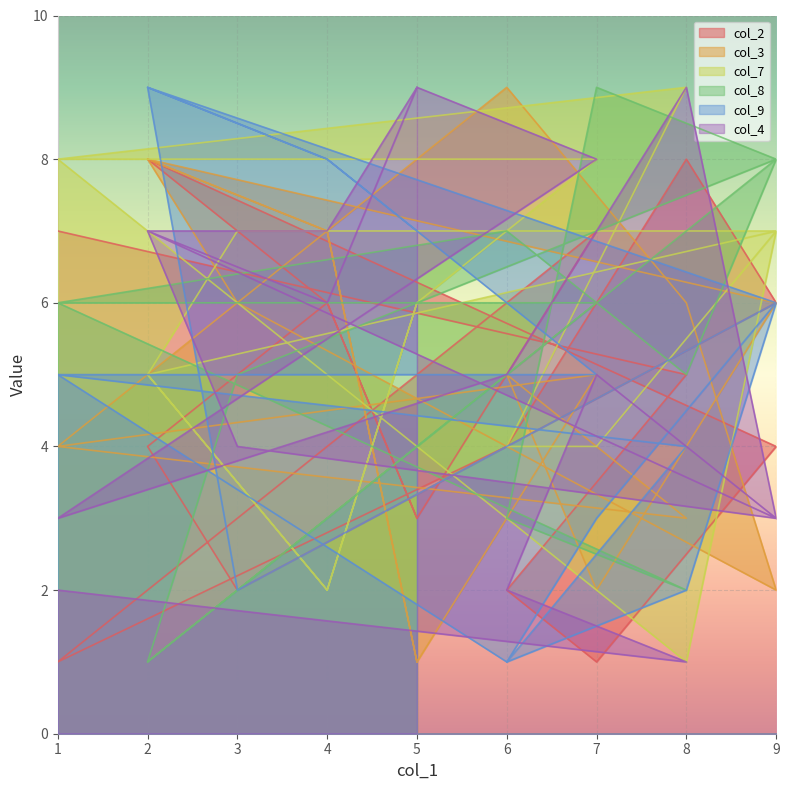

Between 7 and 1, which series saw the biggest shift?

col_2